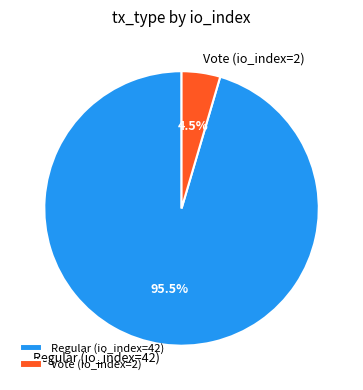

Does any single category account for the majority?

Yes